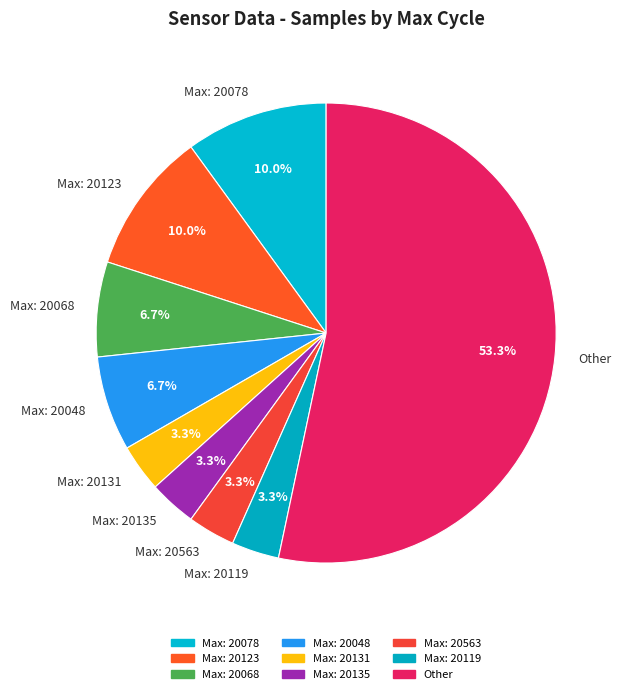

Approximately how many times larger is the value at Max: 20563 compared to Max: 20135?

1.0